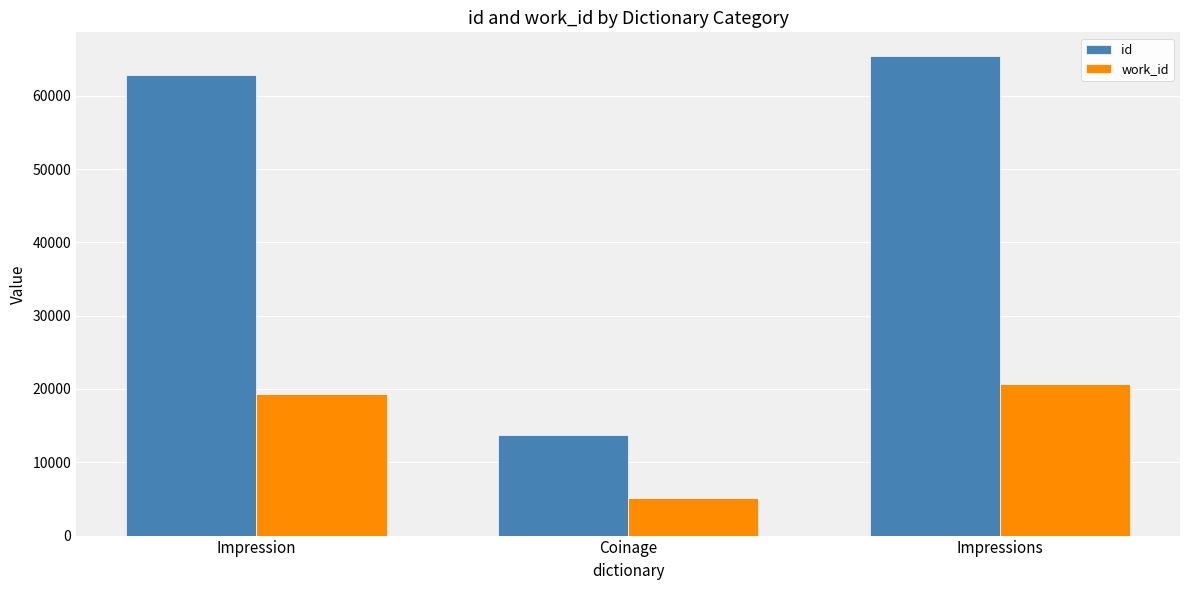

The id series shows 34776 at Impression. True or false?

False